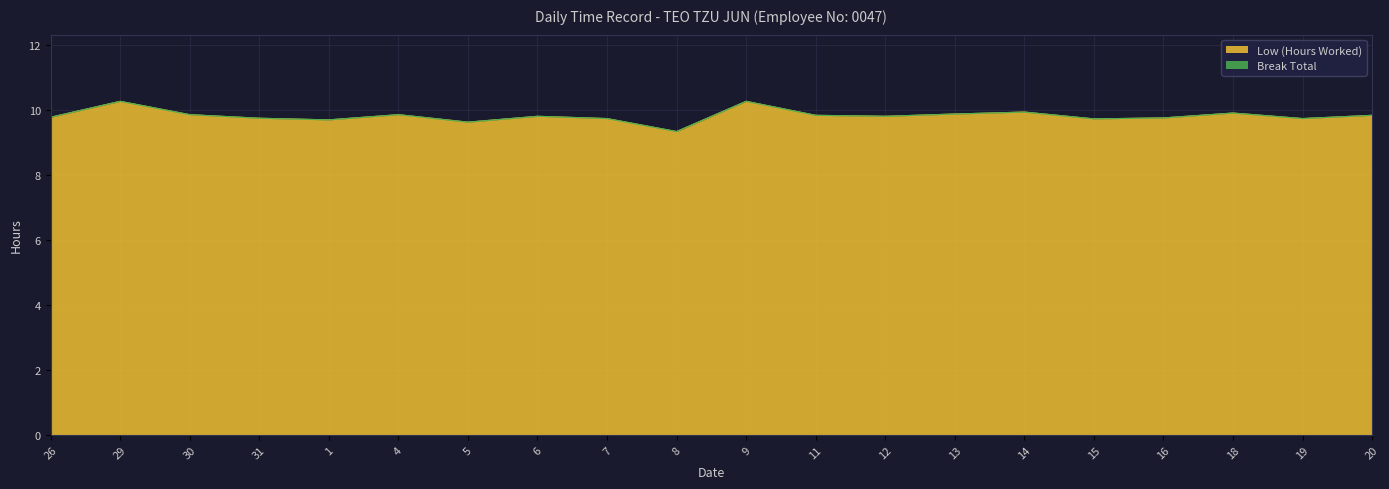

What is the difference between the values at 16 and 30?

0.1